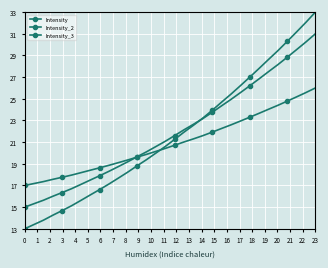

Which series has the largest total across all categories?

Intensity_2